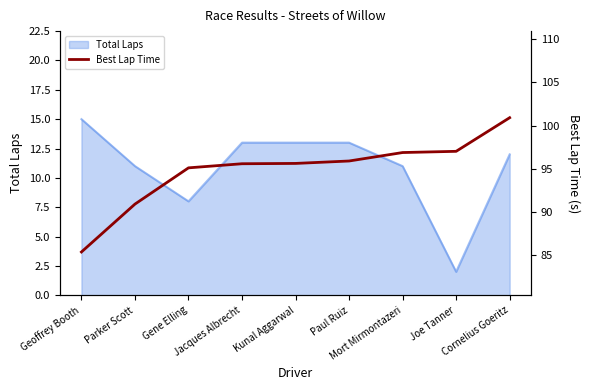

True or false: the data shows 100.9 at Cornelius Goeritz.

True